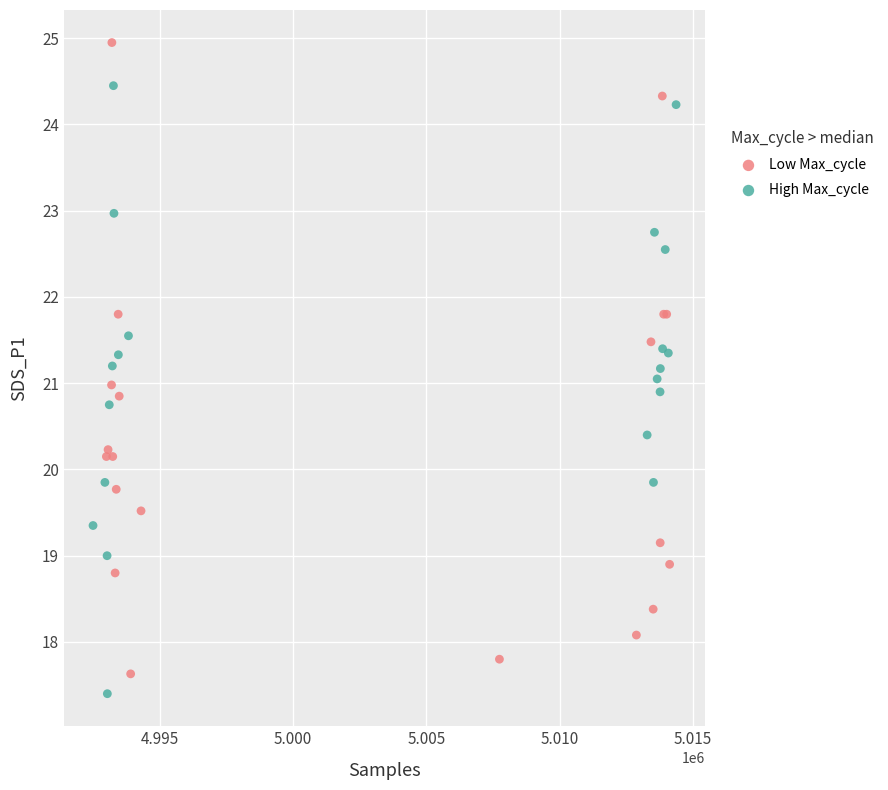

Which series contains the highest Y value?

Low Max_cycle